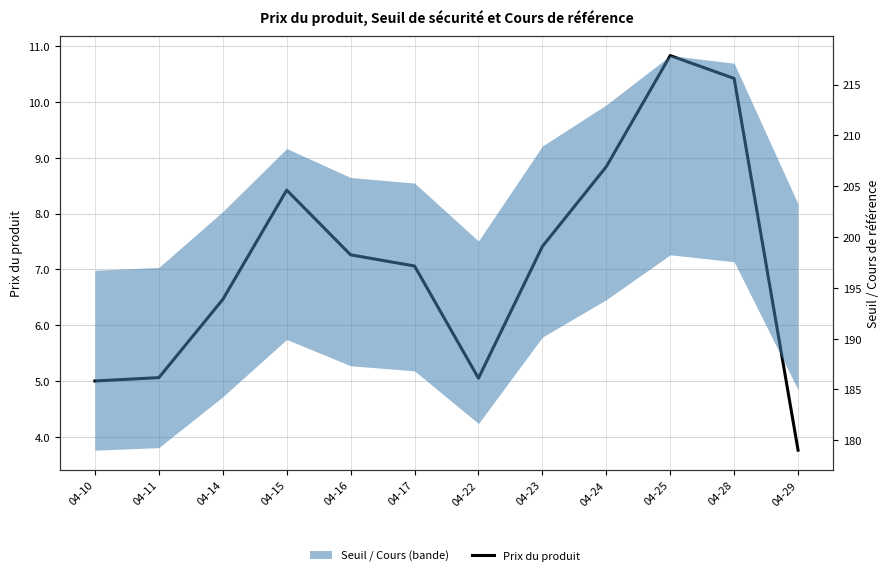

Reading right to left, list all the values displayed in this chart.

04-29=3.8	04-28=10.4	04-25=10.8	04-24=8.8	04-23=7.4	04-22=5.0	04-17=7.1	04-16=7.3	04-15=8.4	04-14=6.5	04-11=5.1	04-10=5.0